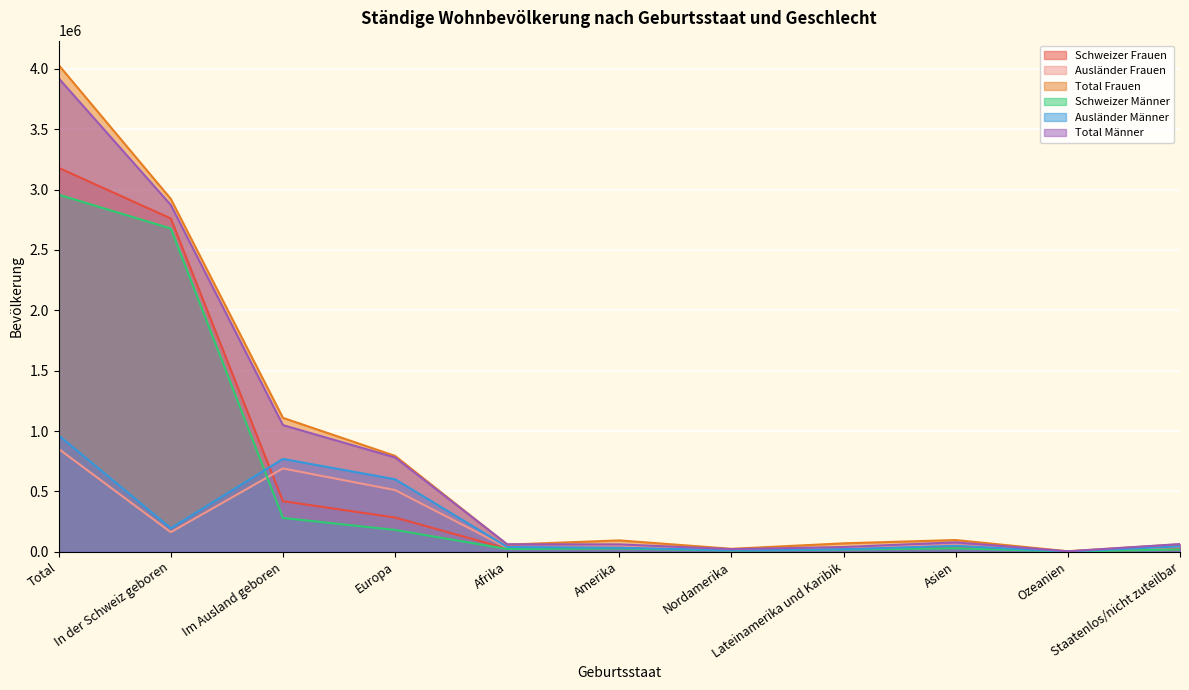

What are all the series names shown in the legend?

Schweizer Frauen, Ausländer Frauen, Total Frauen, Schweizer Männer, Ausländer Männer, Total Männer